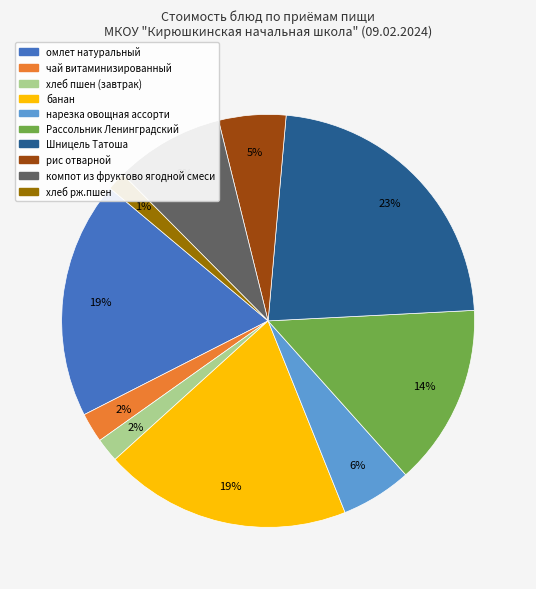

Does any single category account for the majority?

No